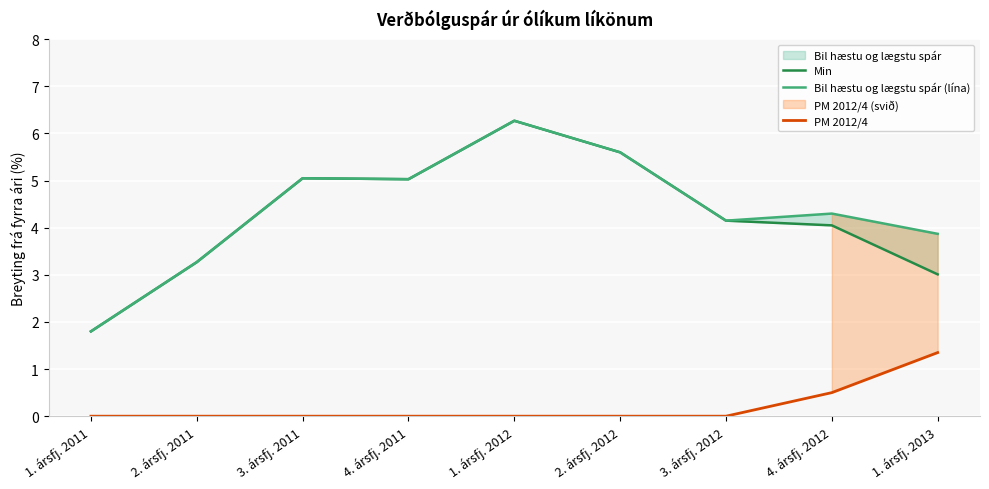

True or false: Bil hæstu og lægstu spár (lína) and PM 2012/4 cross at least once.

False